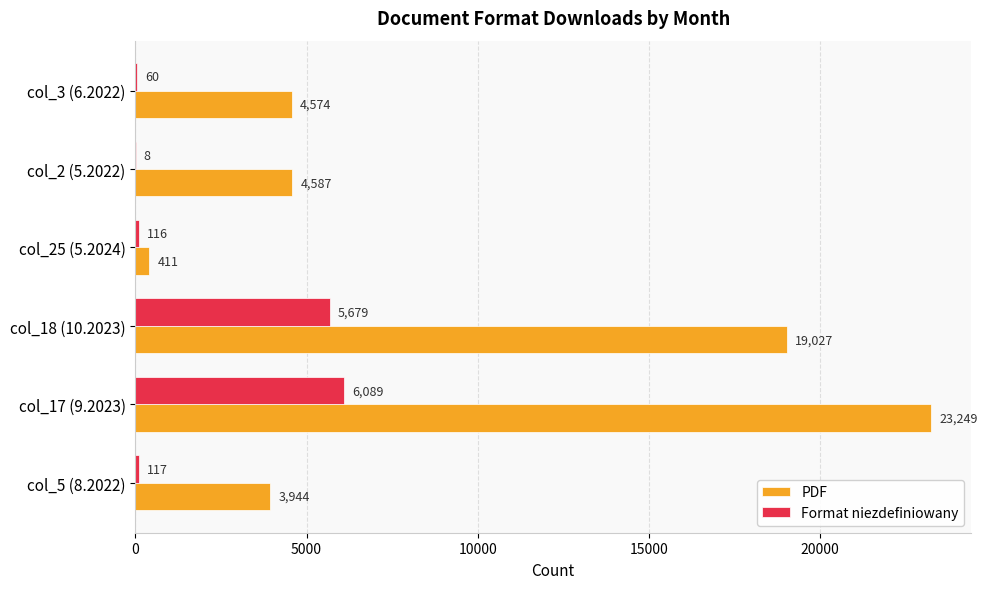

Which series has the largest total across all categories?

PDF